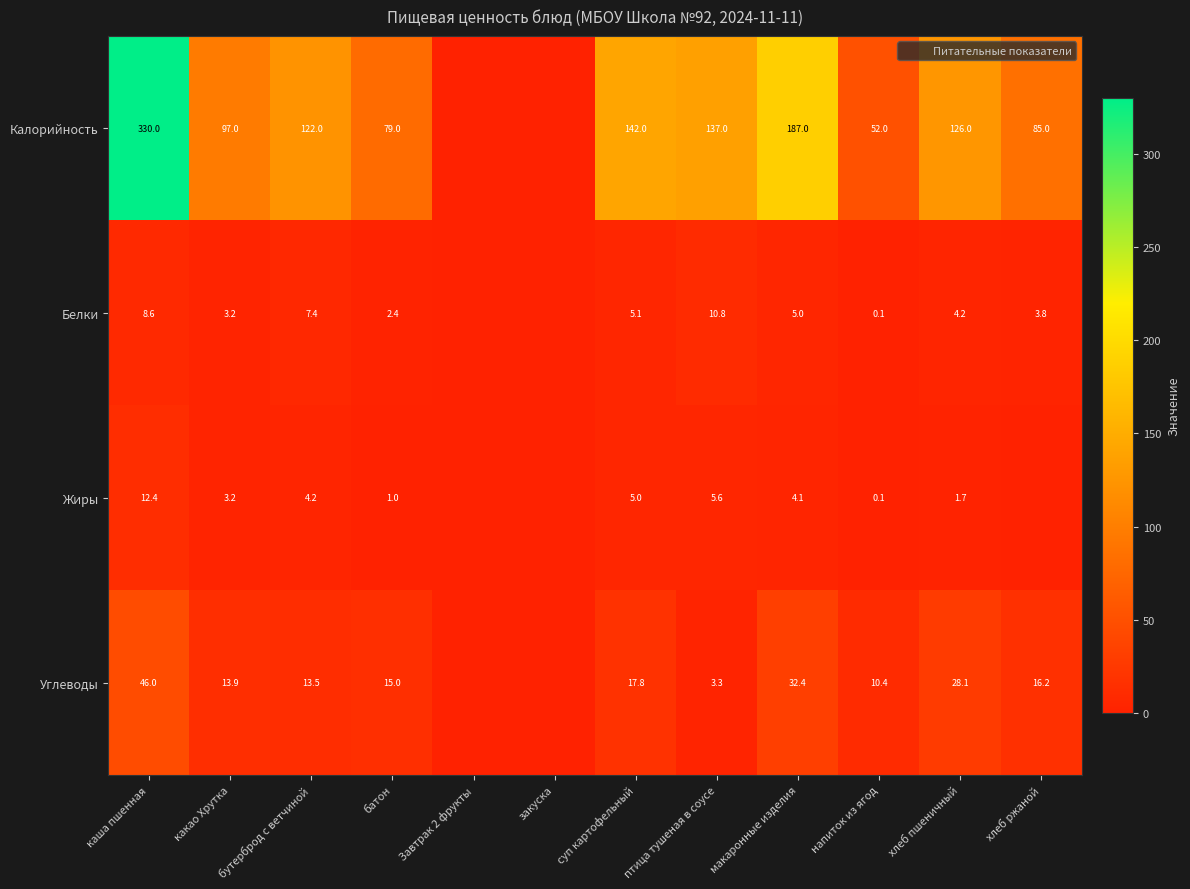

What is the maximum value for Белки?

10.8